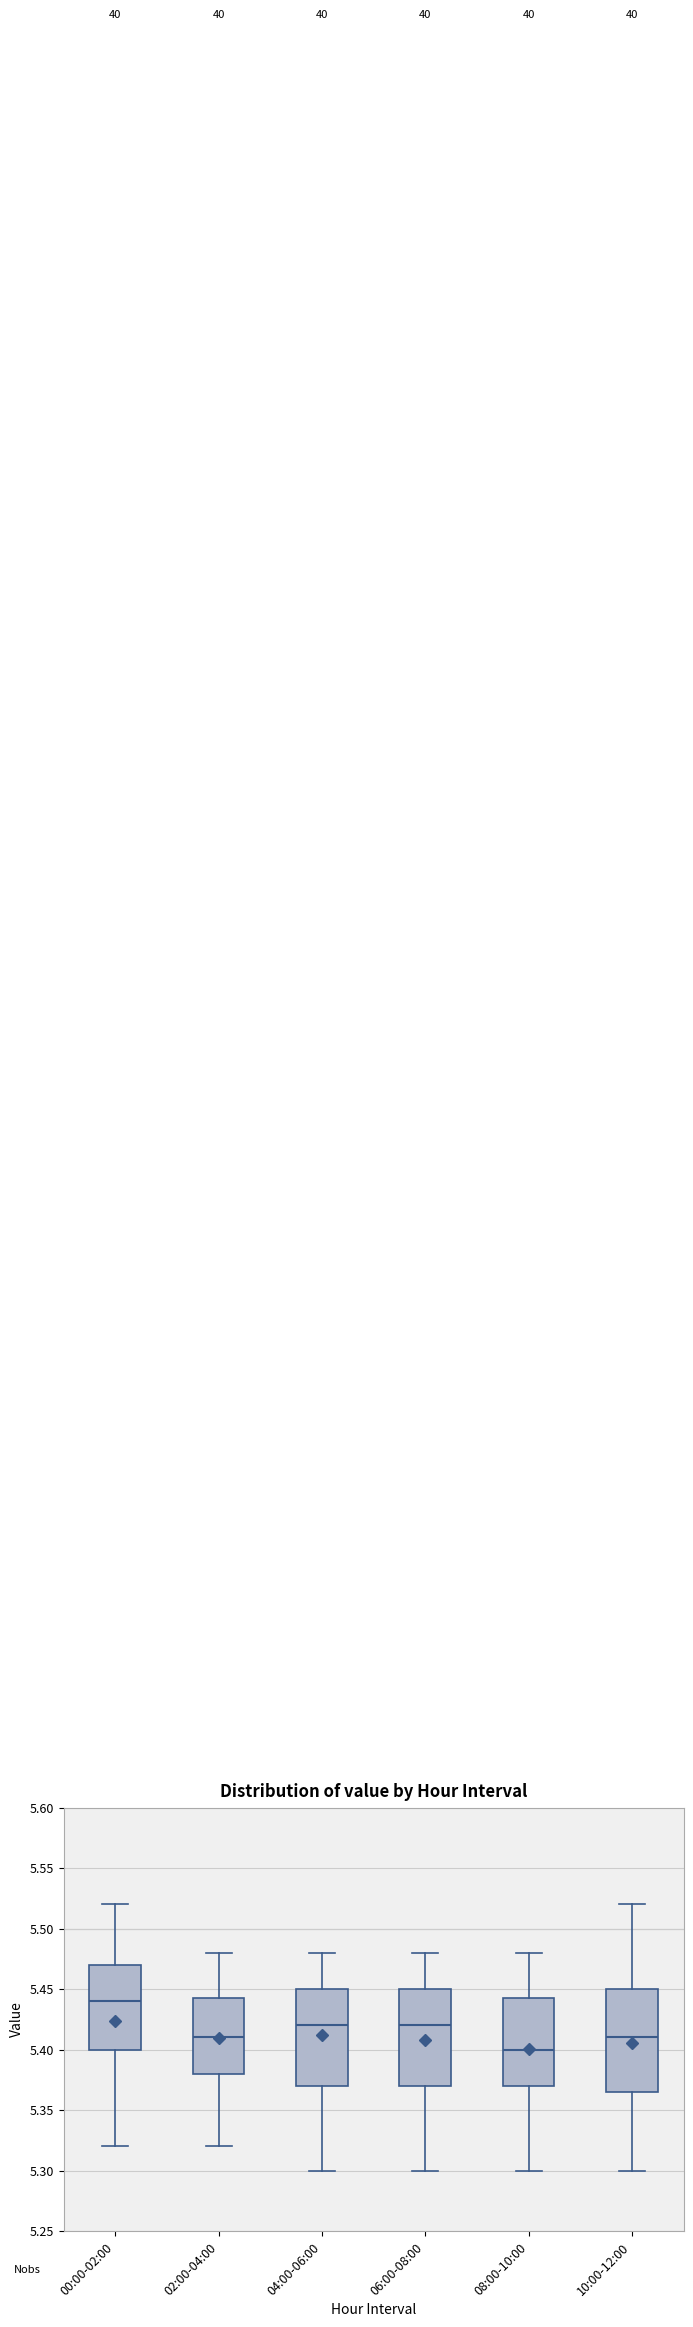

Reading left to right, transcribe this box plot: for each box, give where its median line is, the range the box spans, and where its two whiskers end, as read against the y-axis. The values are not printed on the chart, so give them approximately, as read against the axis.

00:00-02:00: median 5.440, box 5.400 to 5.470, whiskers 5.320 to 5.520
02:00-04:00: median 5.410, box 5.380 to 5.445, whiskers 5.320 to 5.480
04:00-06:00: median 5.420, box 5.370 to 5.450, whiskers 5.300 to 5.480
06:00-08:00: median 5.420, box 5.370 to 5.450, whiskers 5.300 to 5.480
08:00-10:00: median 5.400, box 5.370 to 5.445, whiskers 5.300 to 5.480
10:00-12:00: median 5.410, box 5.365 to 5.450, whiskers 5.300 to 5.520